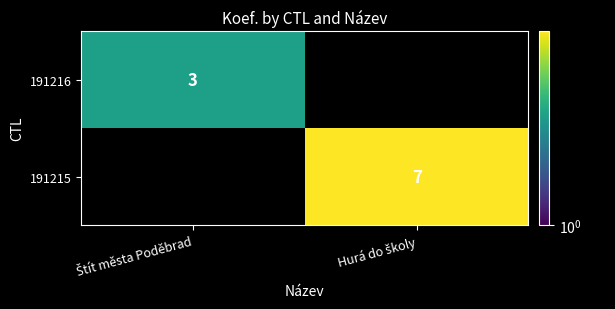

What is the difference between the maximum and minimum values in the 191215 series?

7